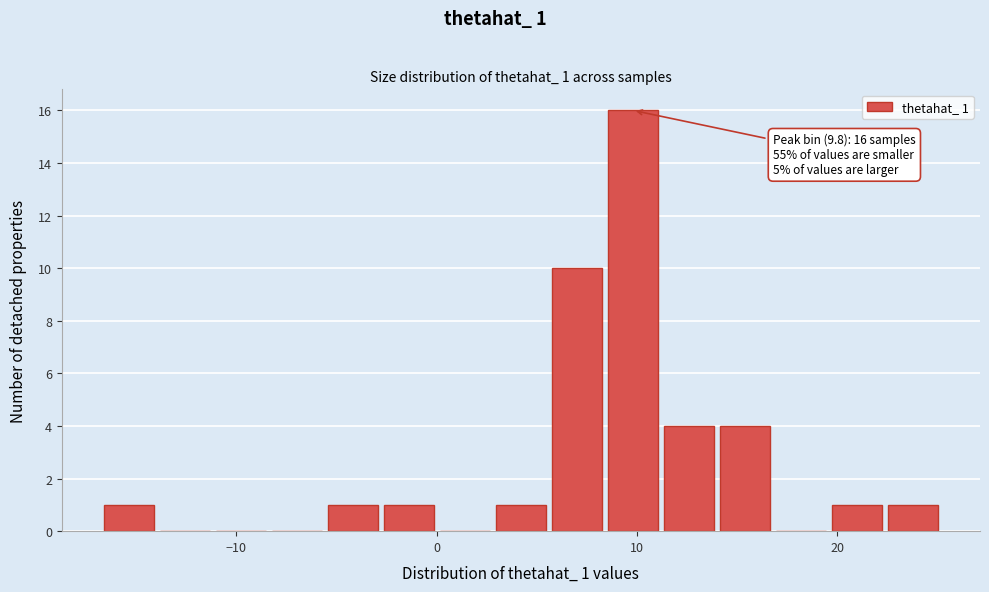

Around what value on the x-axis is the tallest bar? Give the approximate position of its centre, as read against the axis.

10